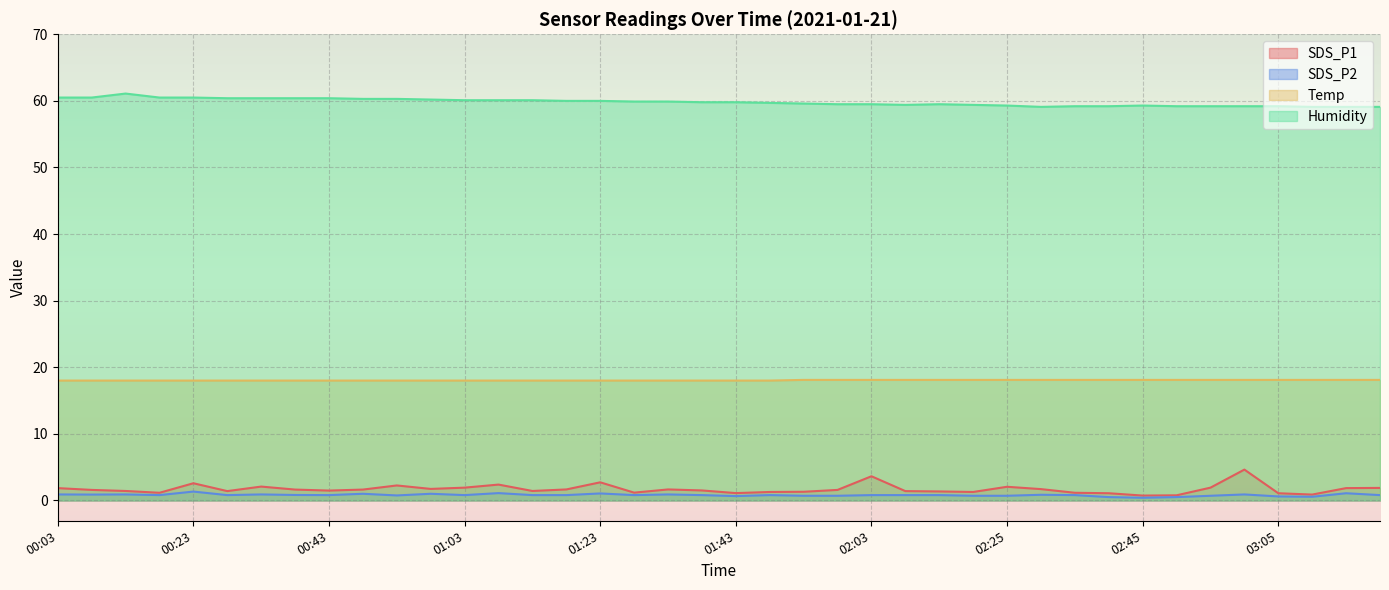

At which label is SDS_P1 closest to 2?

02:25